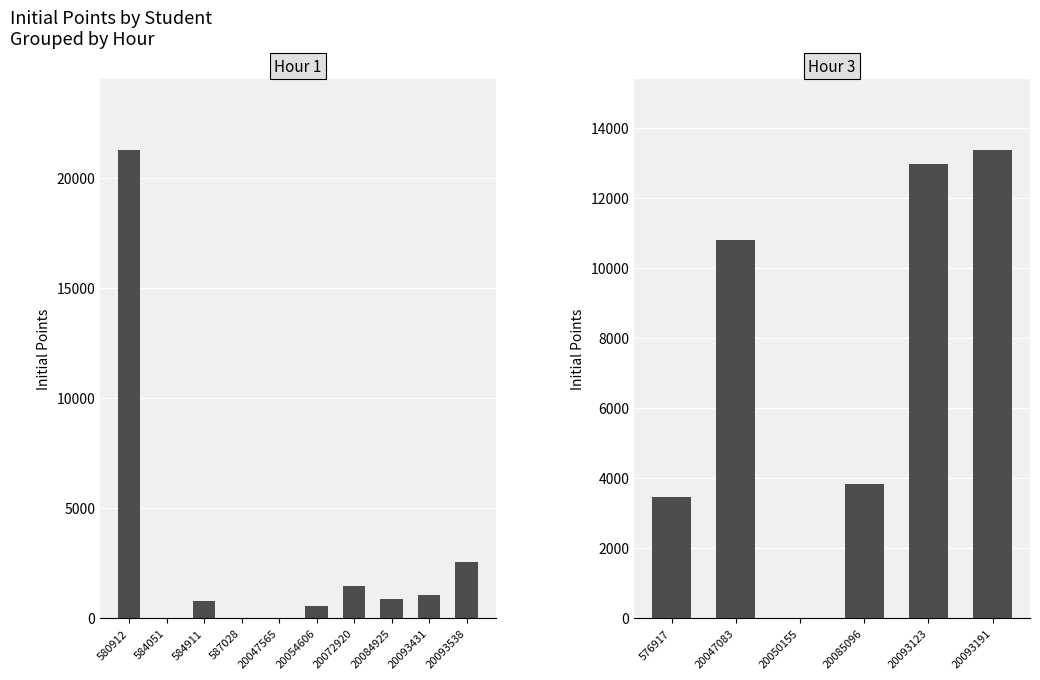

What is the difference between the maximum and minimum values?

21300